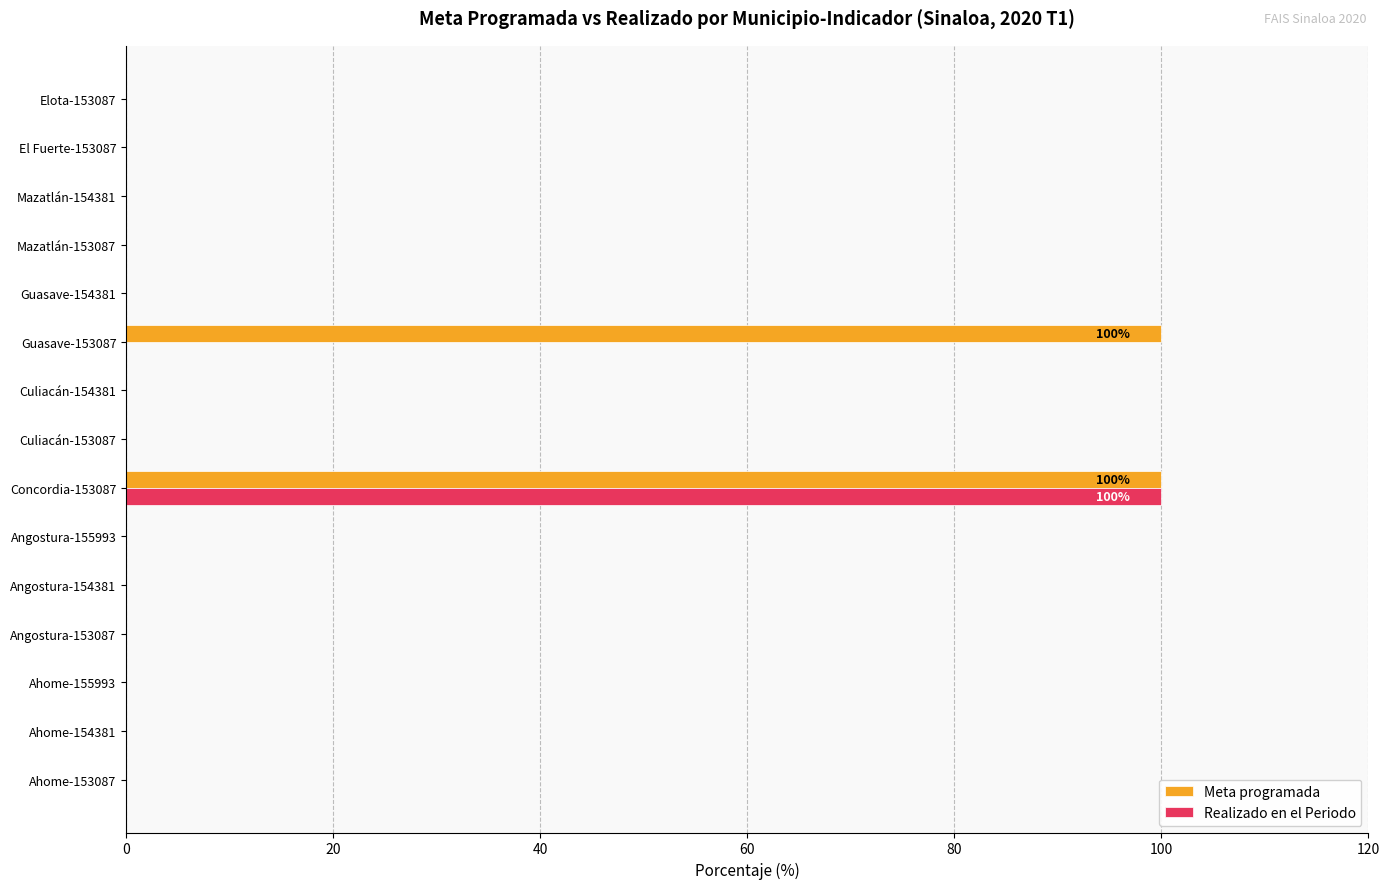

Which series has the largest total across all categories?

Meta programada